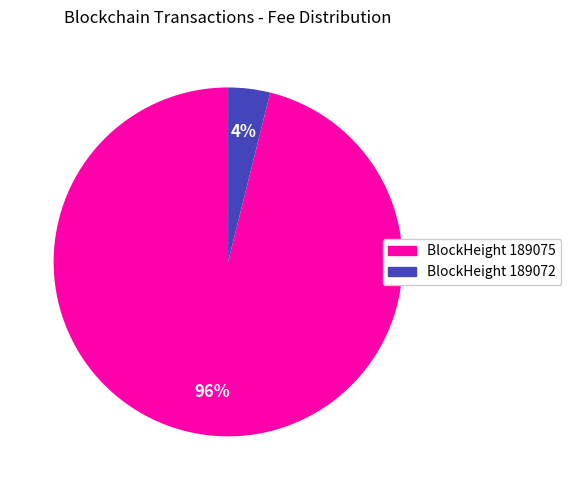

Is there a majority slice in this chart?

Yes